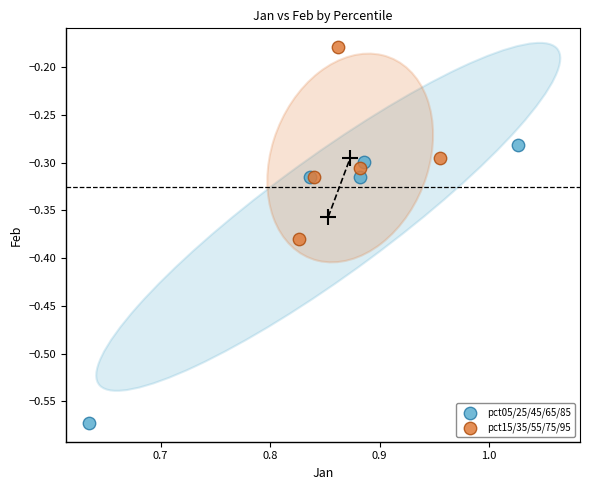

Which series contains the highest Y value?

pct15/35/55/75/95